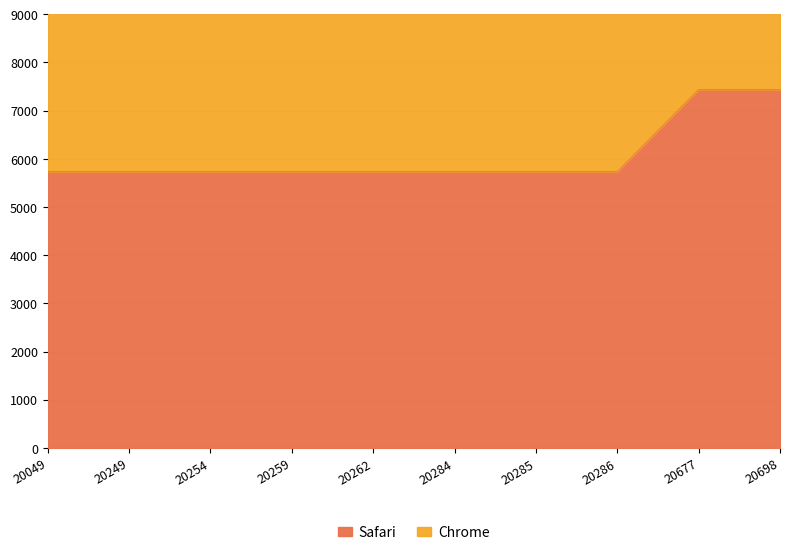

Which has a higher value, 20284 or 20698?

20698